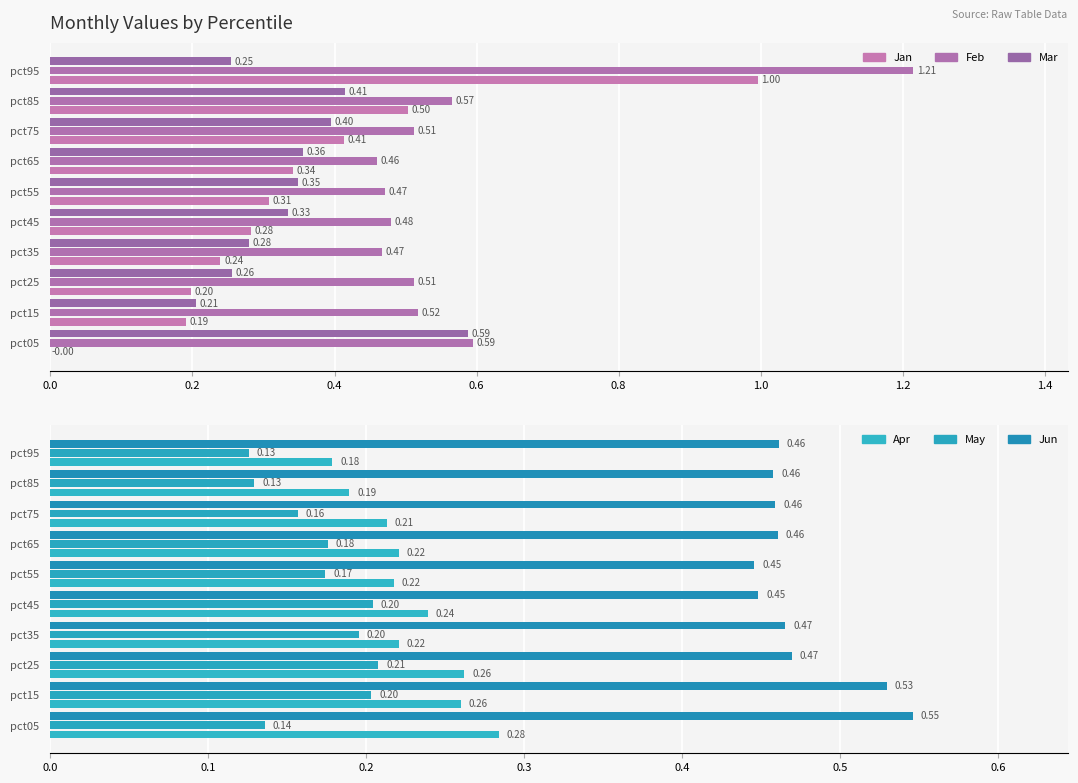

Which series has the largest total across all categories?

Feb